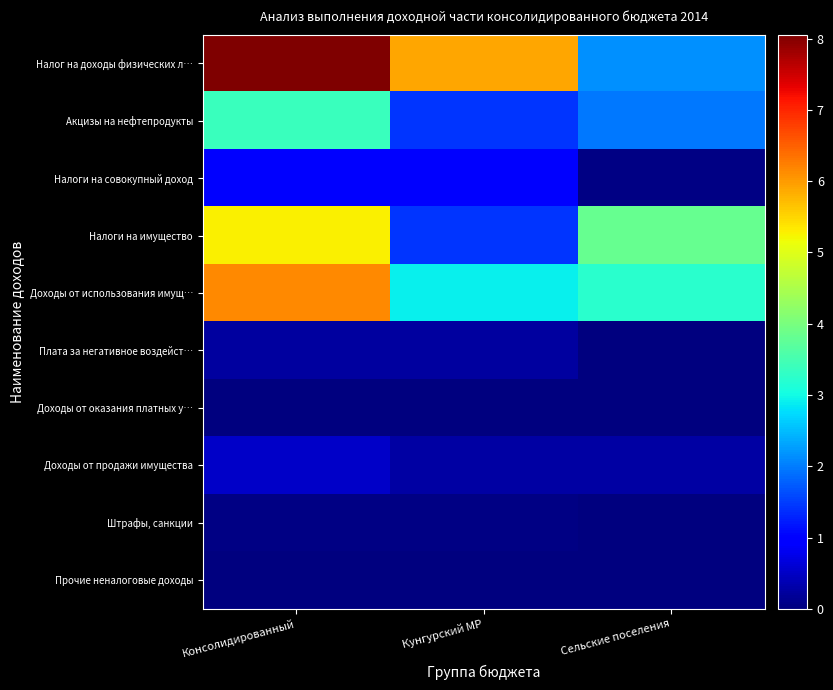

List the series in order of their peak value, highest first.

Налог на доходы физических л…, Доходы от использования имущ…, Налоги на имущество, Акцизы на нефтепродукты, Налоги на совокупный доход, Доходы от продажи имущества, Плата за негативное воздейст…, Штрафы, санкции, Доходы от оказания платных у…, Прочие неналоговые доходы